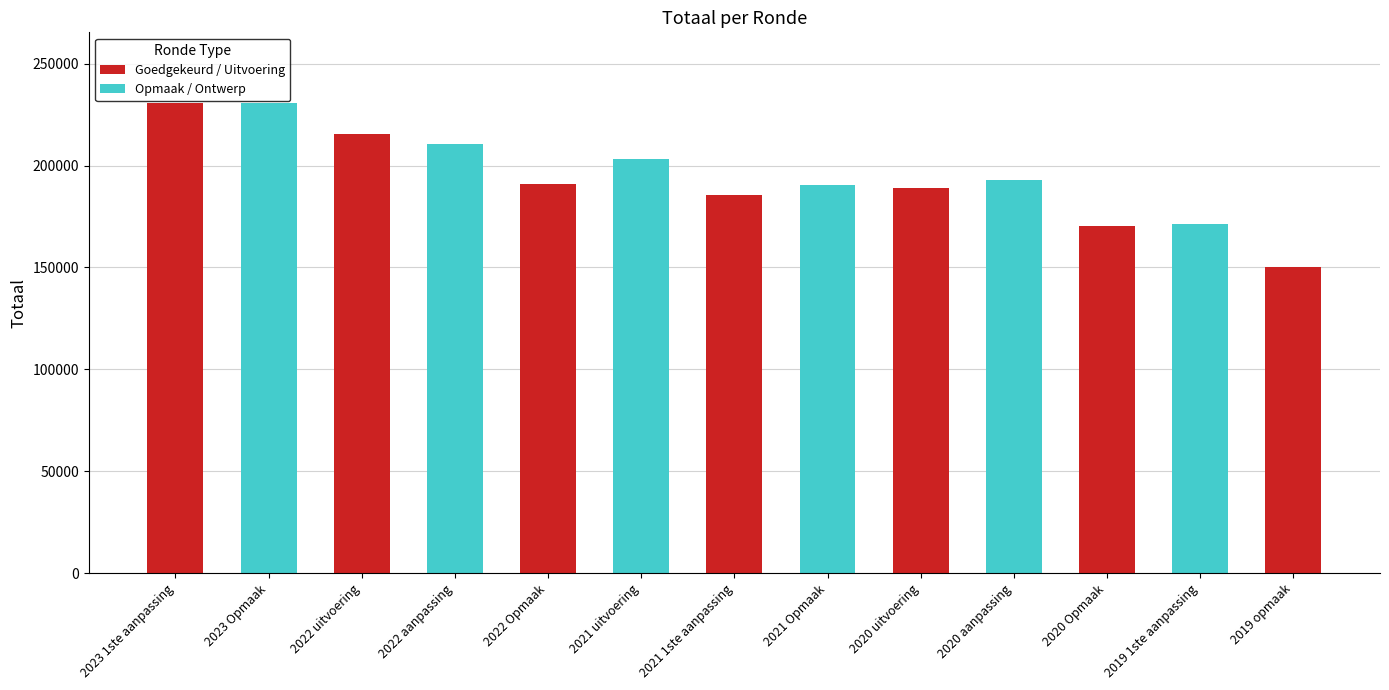

Rank the categories by value from highest to lowest.

2023 Opmaak, 2023 1ste aanpassing, 2022 uitvoering, 2022 aanpassing, 2021 uitvoering, 2020 aanpassing, 2022 Opmaak, 2021 Opmaak, 2020 uitvoering, 2021 1ste aanpassing, 2019 1ste aanpassing, 2020 Opmaak, 2019 opmaak